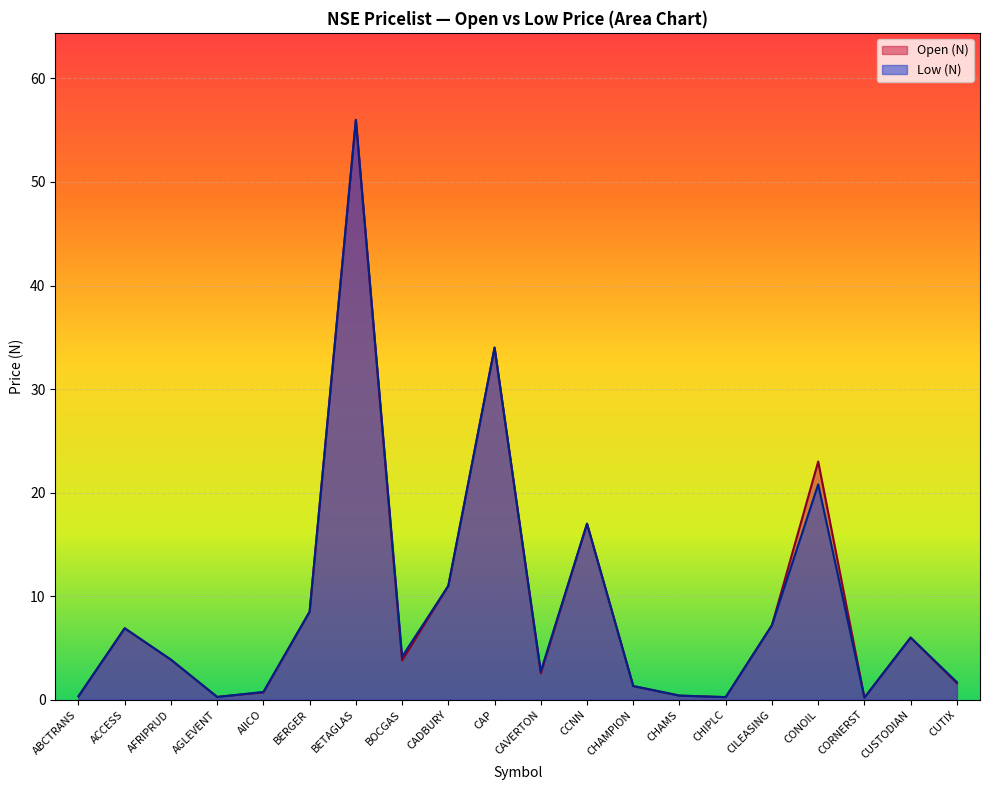

At CONOIL, list the series in order from largest to smallest.

Open (N), Low (N)